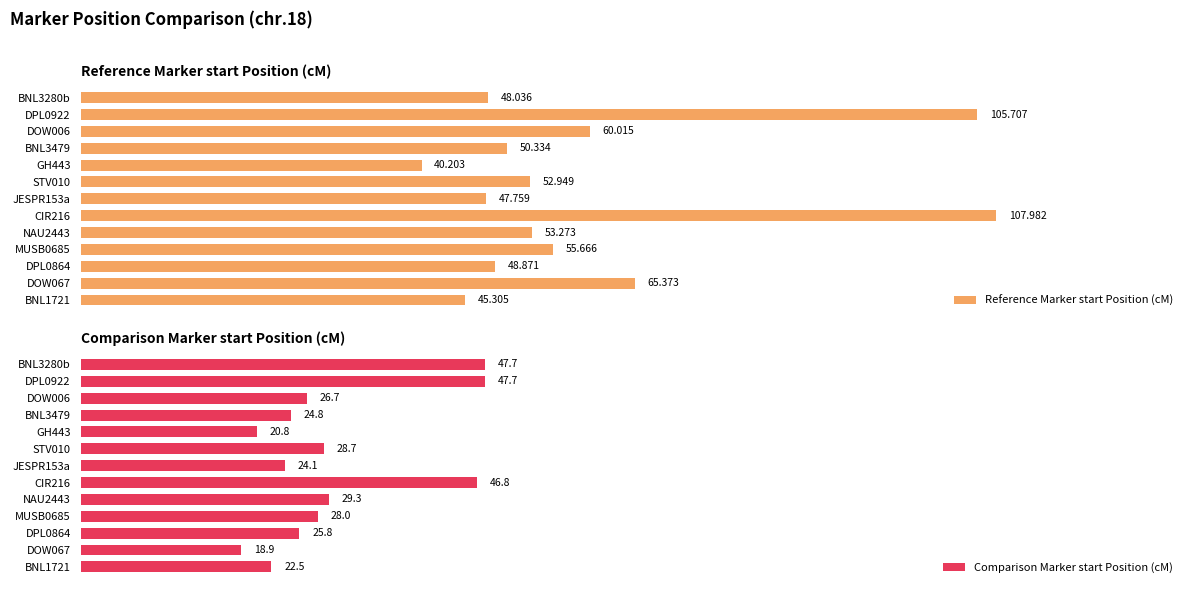

At which label is Comparison Marker start Position (cM) closest to 33?

NAU2443